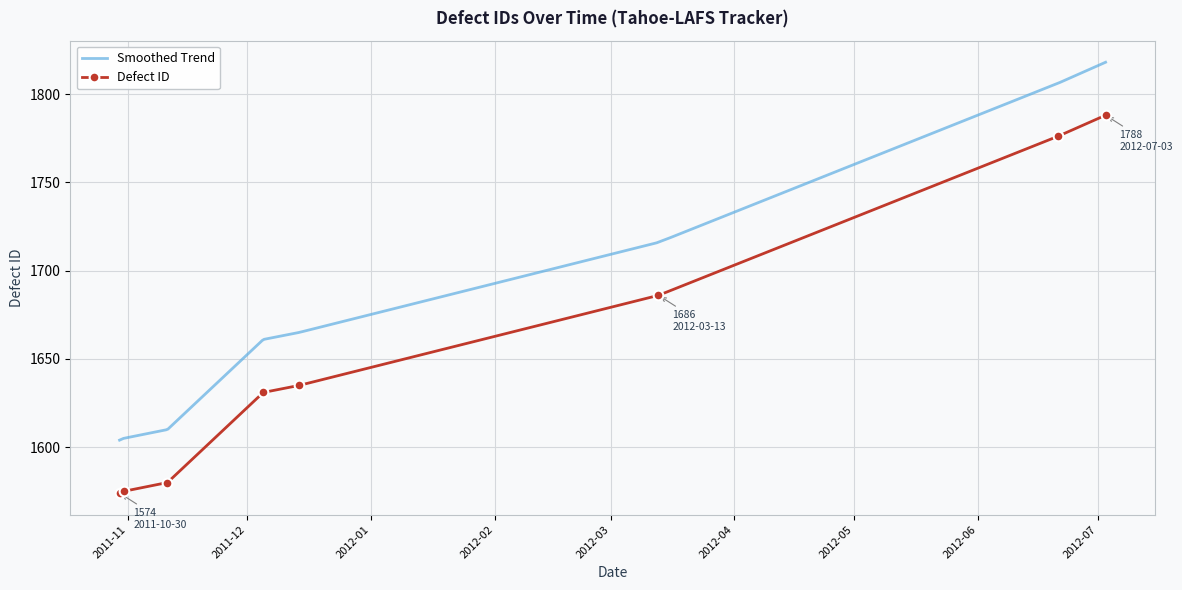

How many data points does each series have?

8